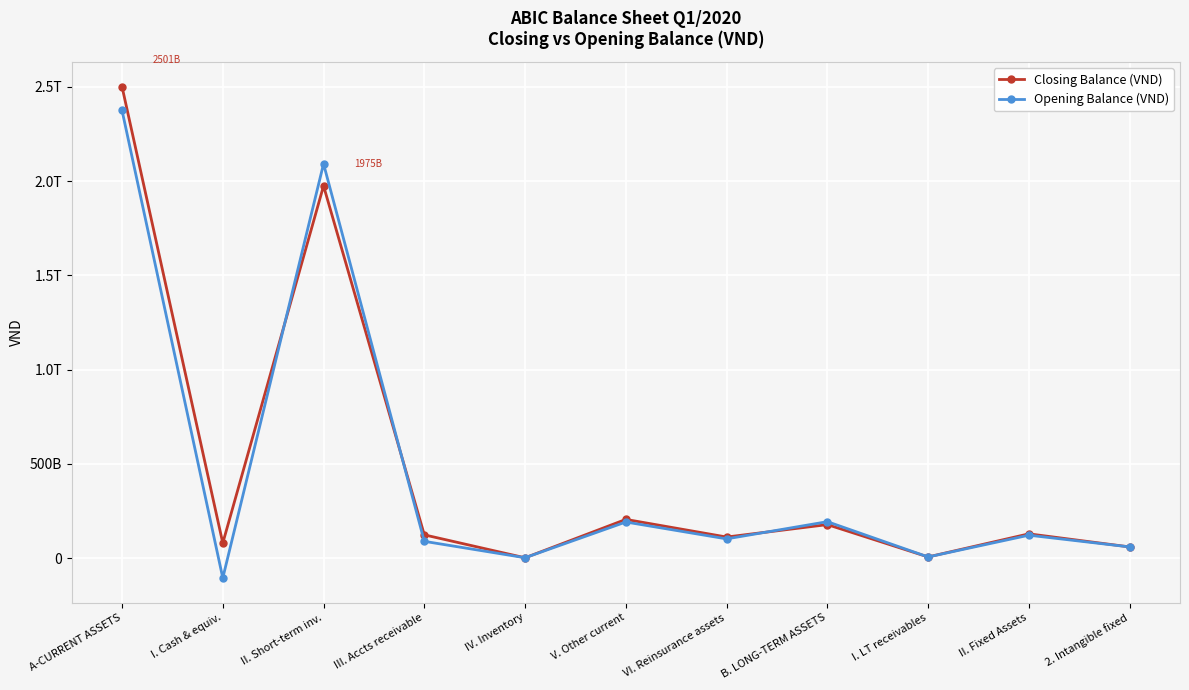

What are all the series names shown in the legend?

Closing Balance (VND), Opening Balance (VND)